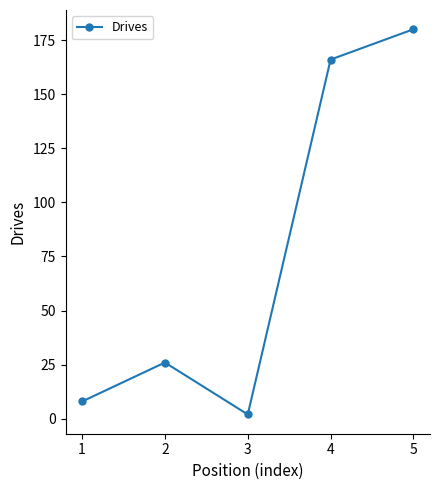

Rank the categories by value from highest to lowest.

5, 4, 2, 1, 3